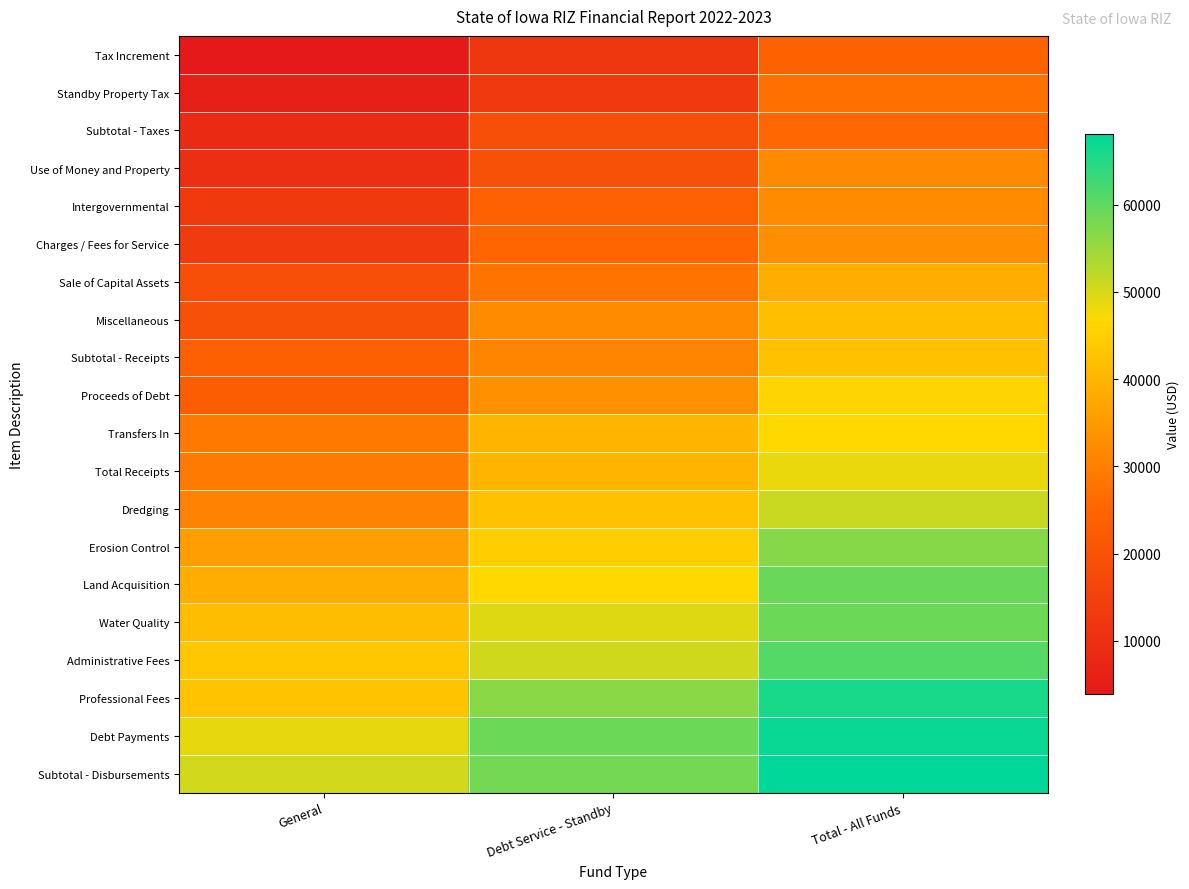

What is the smallest value displayed?

3869.8